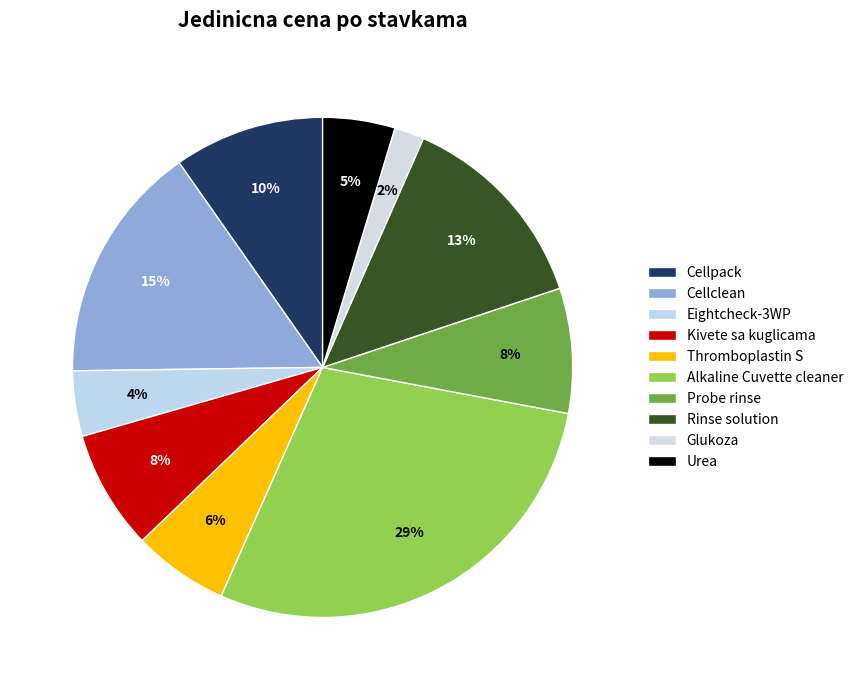

Count the number of slices in the pie.

10